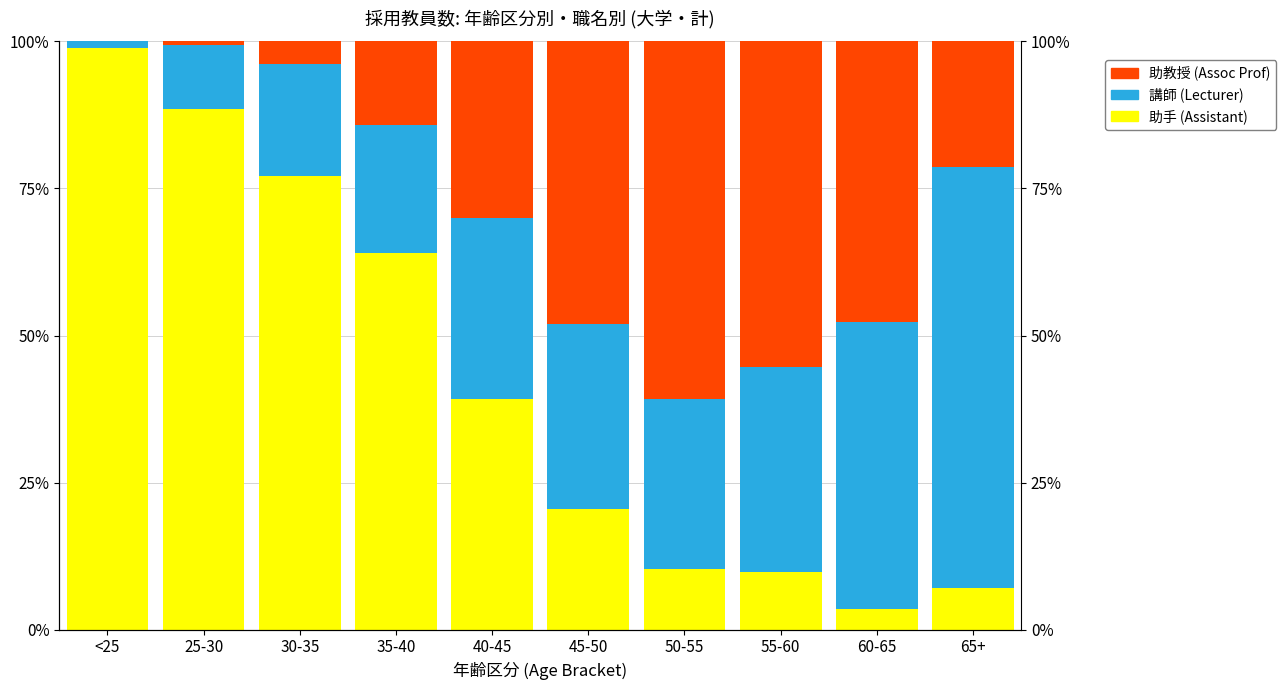

True or false: 助教授 (Assoc Prof) has a value of 6.7 at 30-35.

False